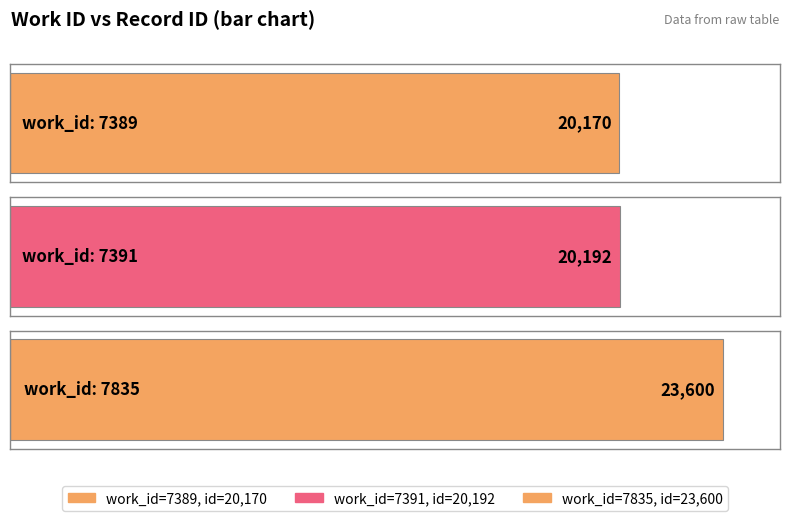

At which label does the data first exceed 20192?

7835